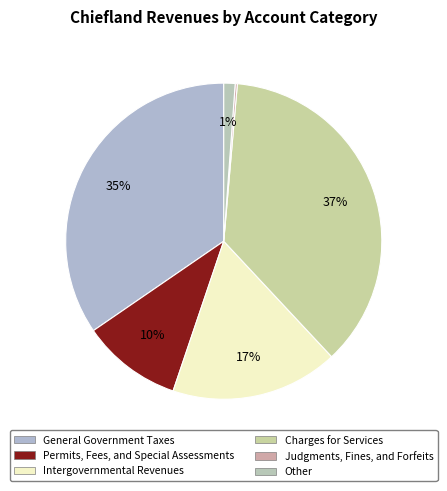

Rank the categories by value from lowest to highest.

Judgments, Fines, and Forfeits, Other, Permits, Fees, and Special Assessments, Intergovernmental Revenues, General Government Taxes, Charges for Services